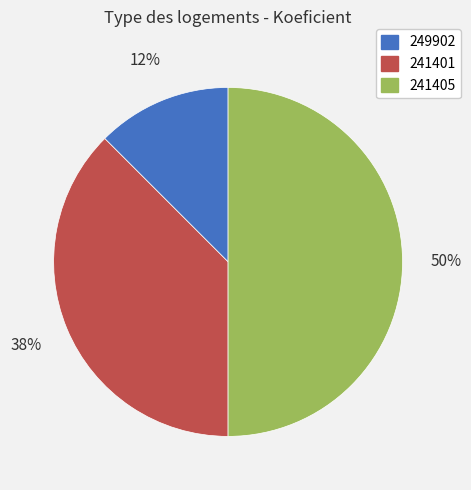

To the nearest percent, what percentage of the pie is 241405?

50%